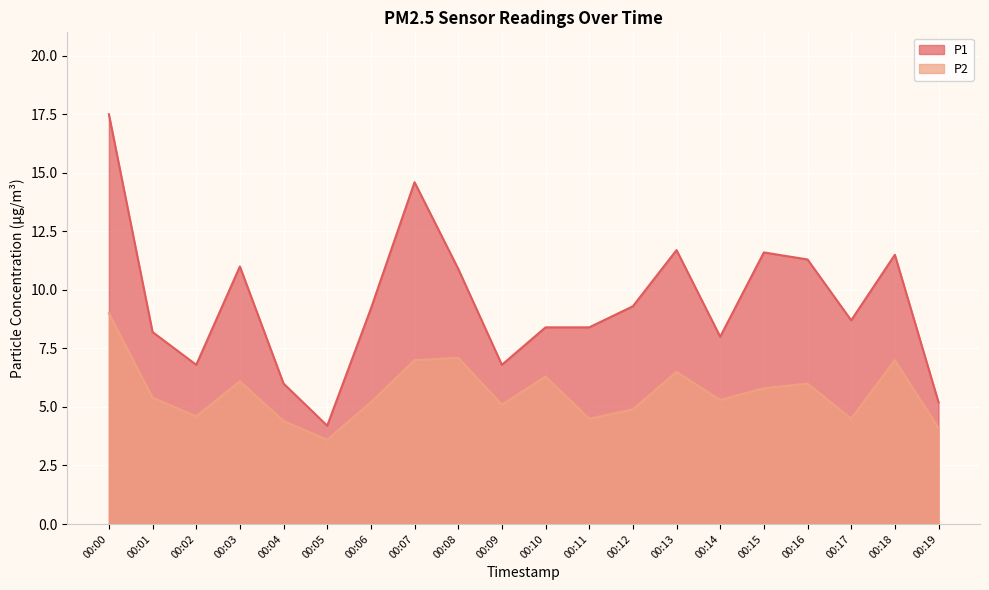

Rank the categories by P2 value from lowest to highest.

00:05, 00:19, 00:04, 00:11, 00:17, 00:02, 00:12, 00:09, 00:06, 00:14, 00:01, 00:15, 00:16, 00:03, 00:10, 00:13, 00:07, 00:18, 00:08, 00:00